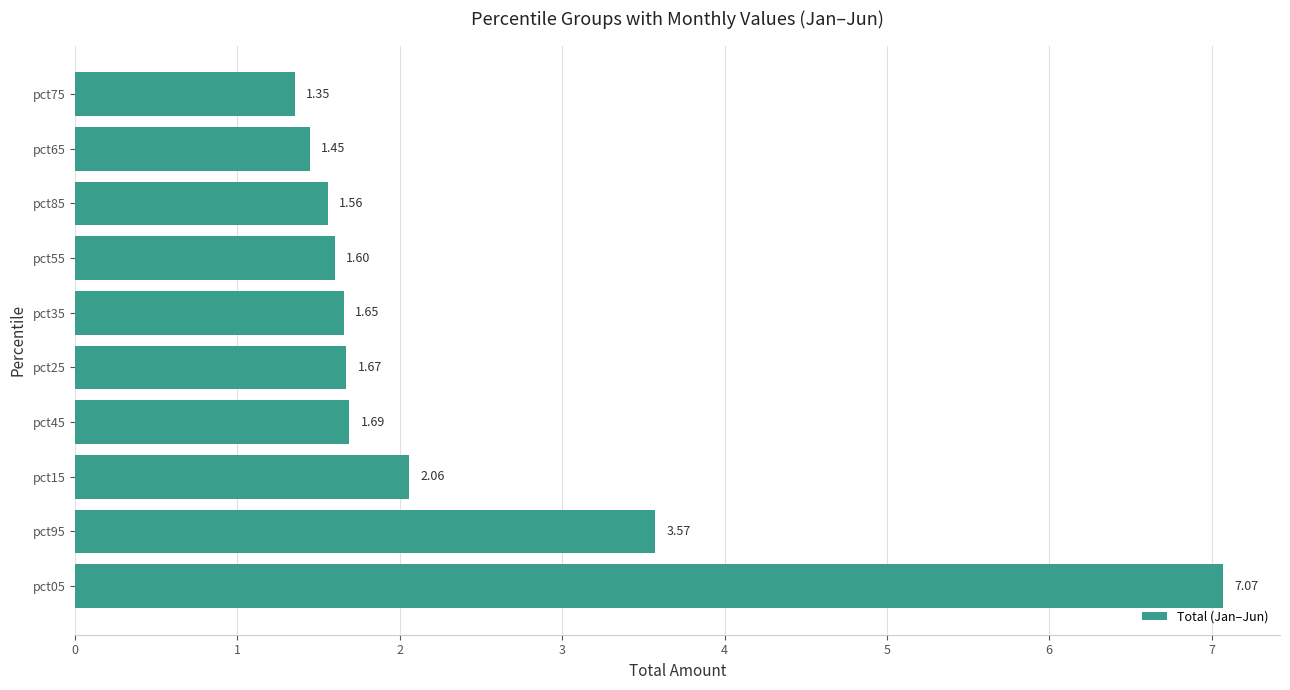

Between pct15 and pct35, which is larger?

pct15